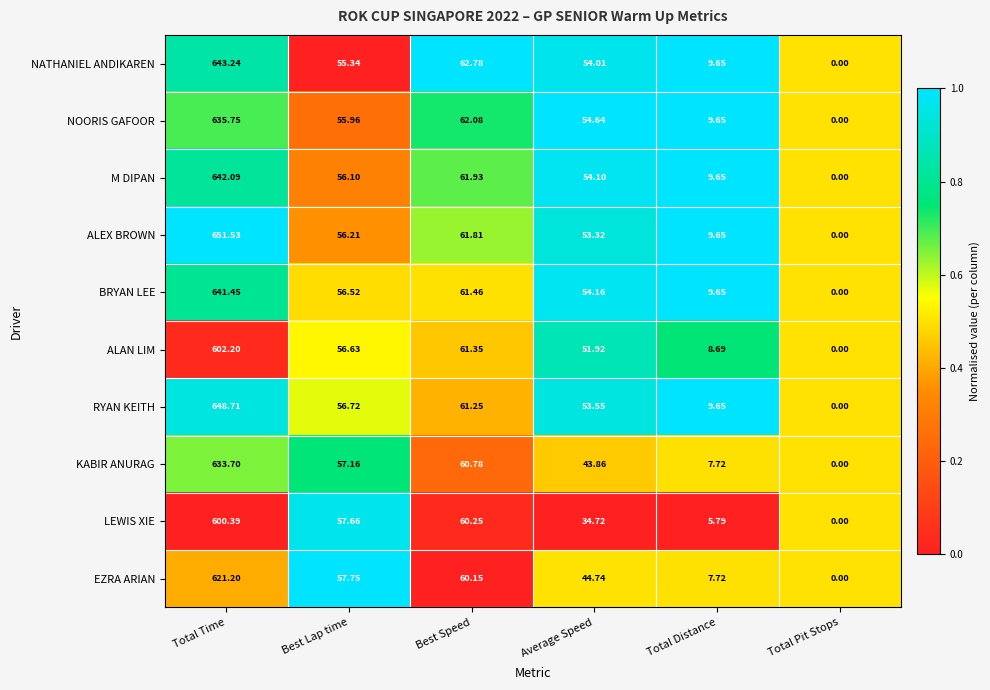

Which series has the largest total across all categories?

ALEX BROWN